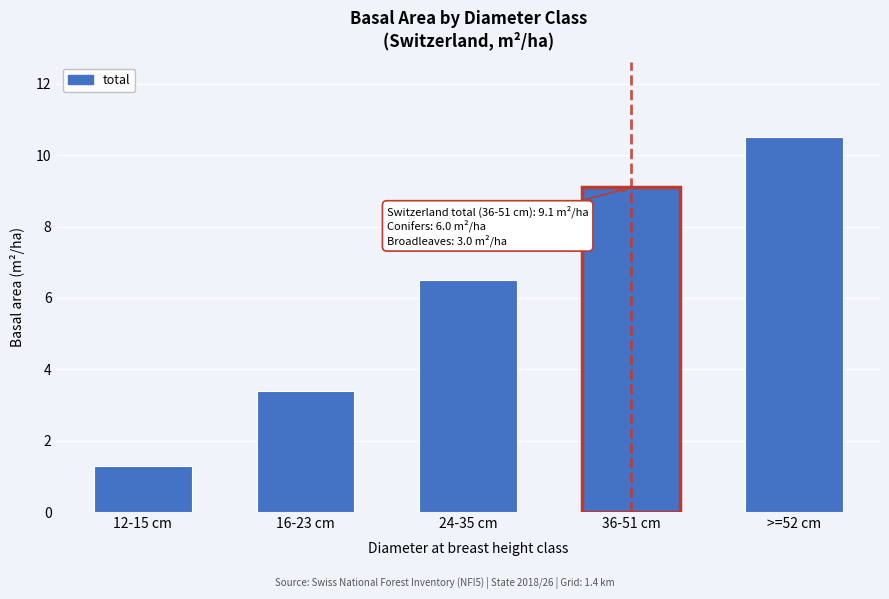

Reading right to left, list all the values displayed in this chart.

10.5	9.1	6.5	3.4	1.3